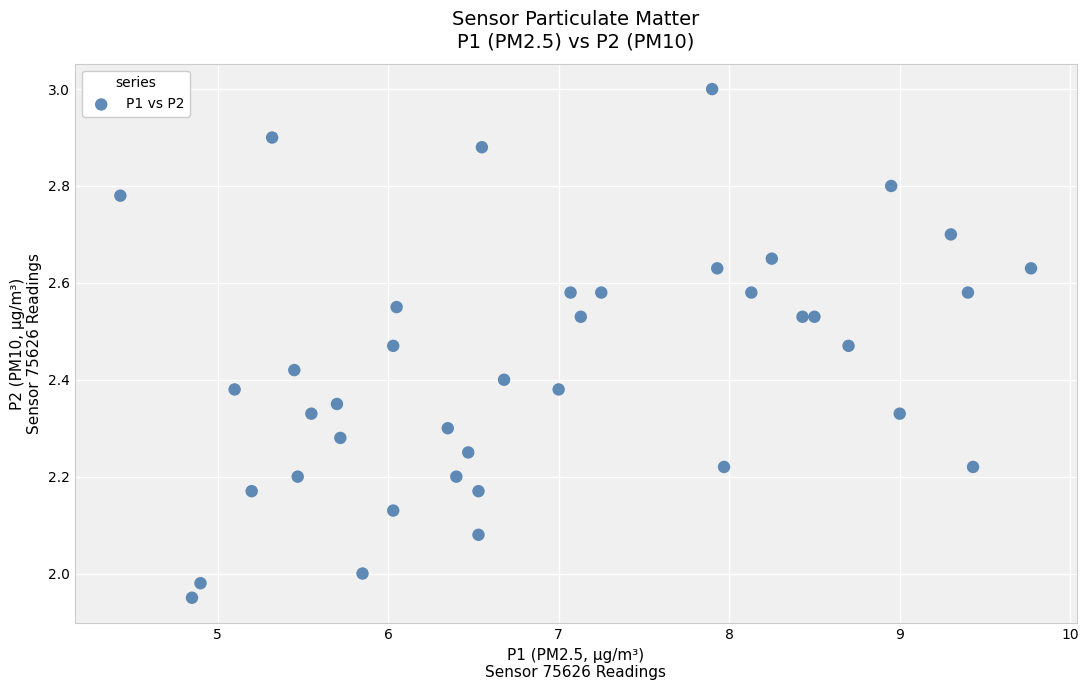

What is the range of X values (max minus min)?

5.3